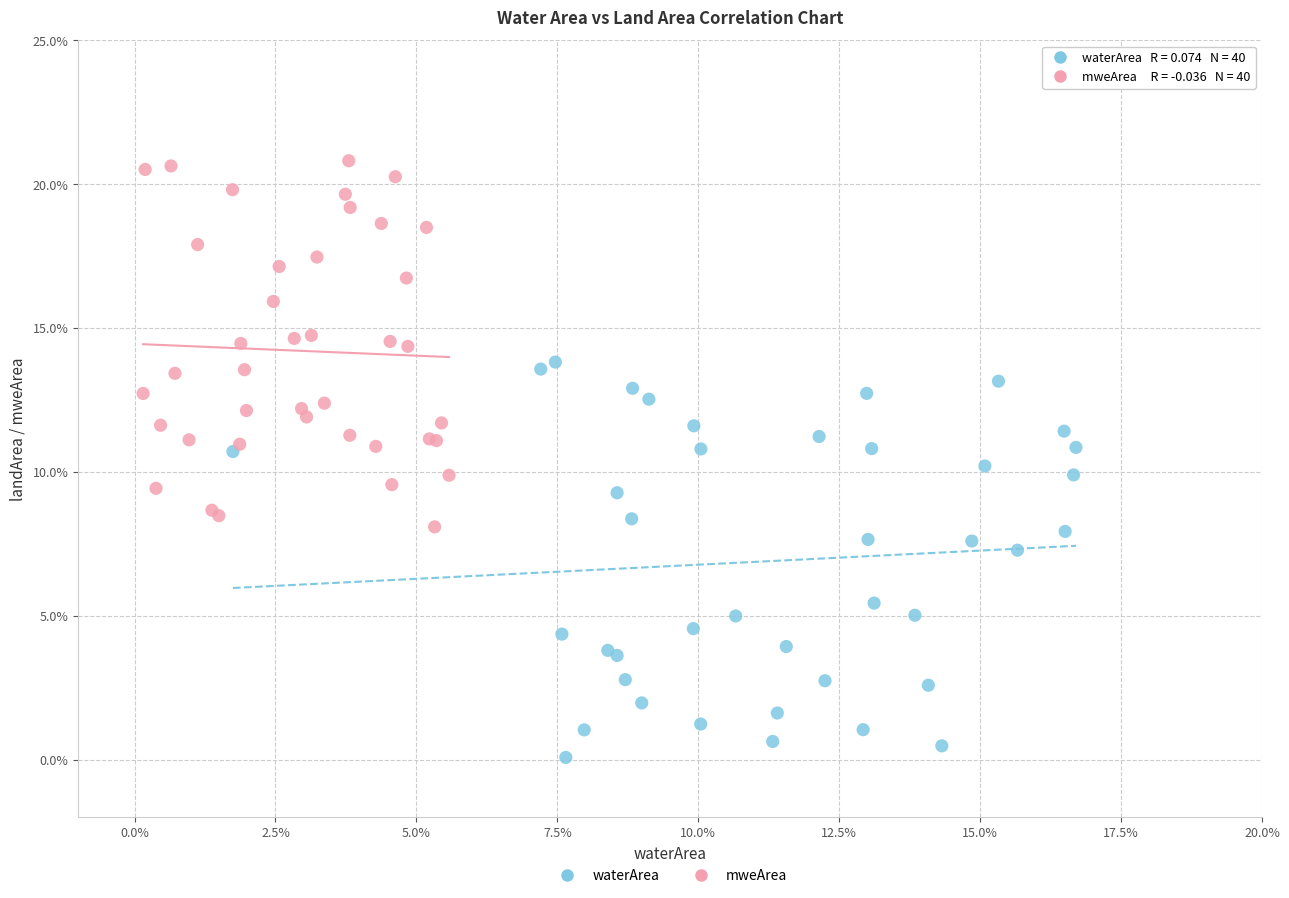

Which series reaches the minimum Y coordinate?

waterArea